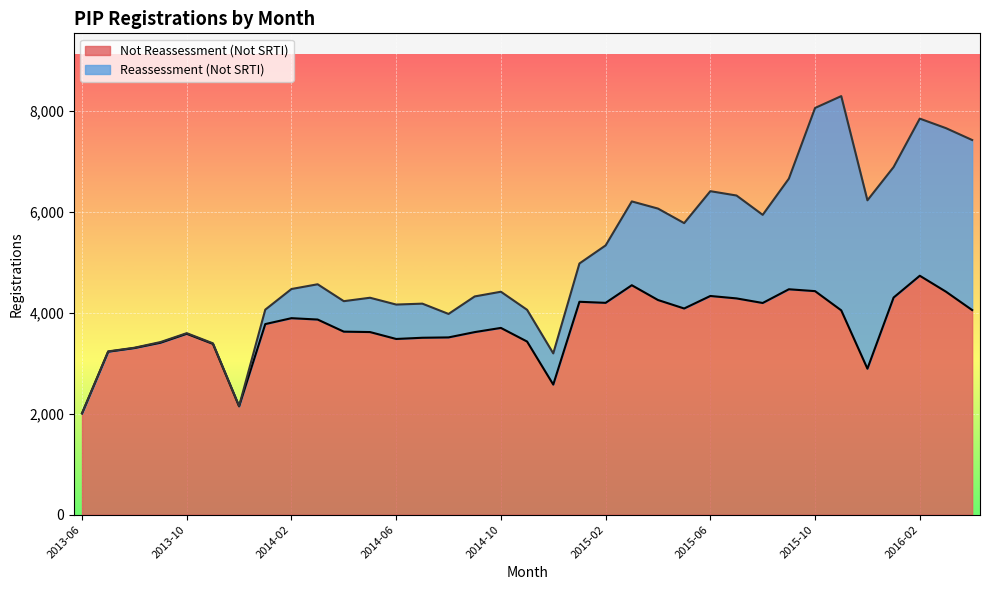

True or false: the data has more than 1 interior local peaks.

True